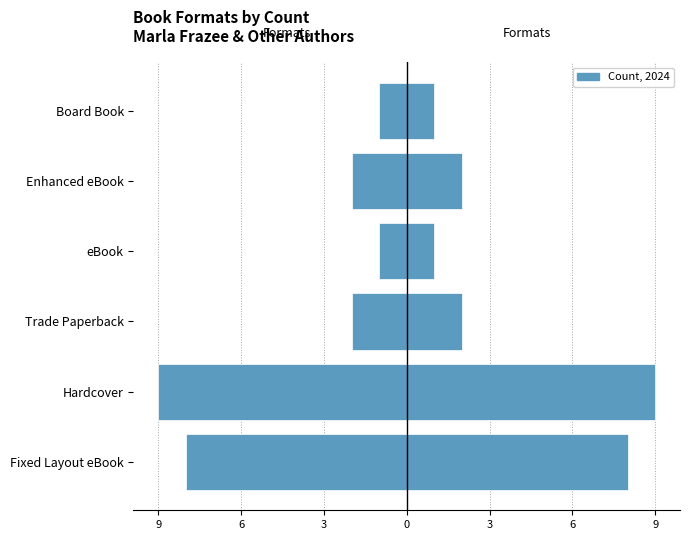

Rank the series by their maximum value, from highest to lowest.

Count (Right), Count (Left)